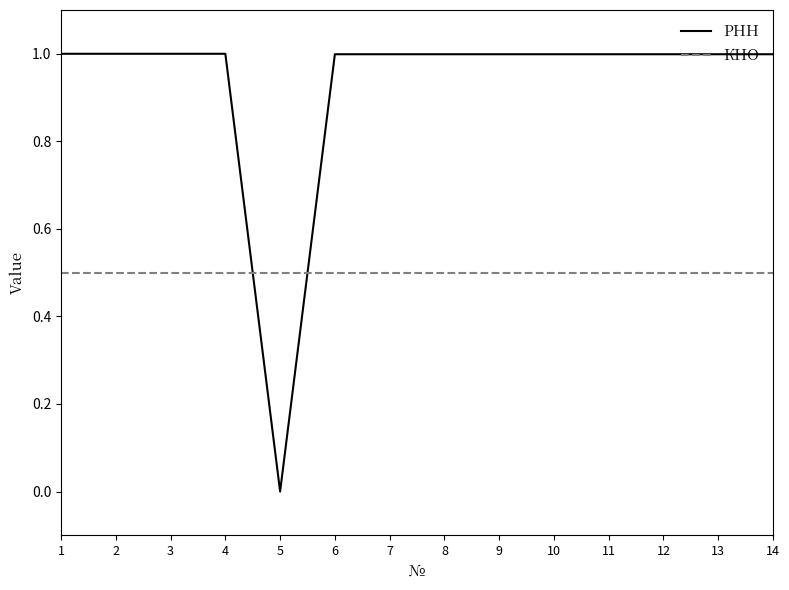

Rank the series at 1 from lowest to highest value.

КНО, РНН